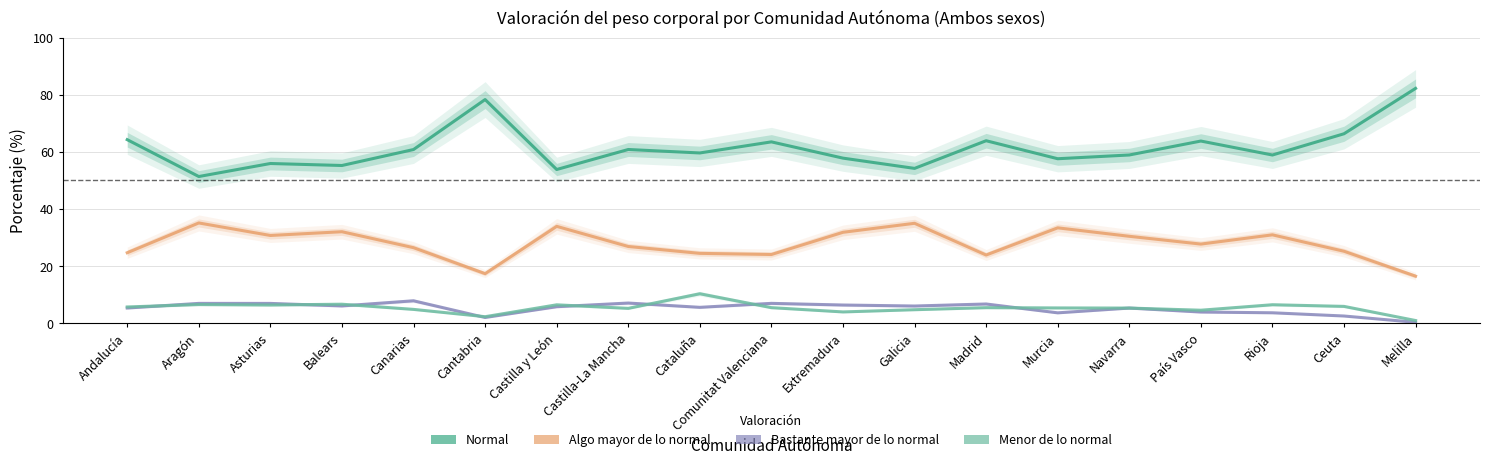

Is the value of Algo mayor de lo normal at Canarias greater than the value of Menor de lo normal at Asturias?

Yes